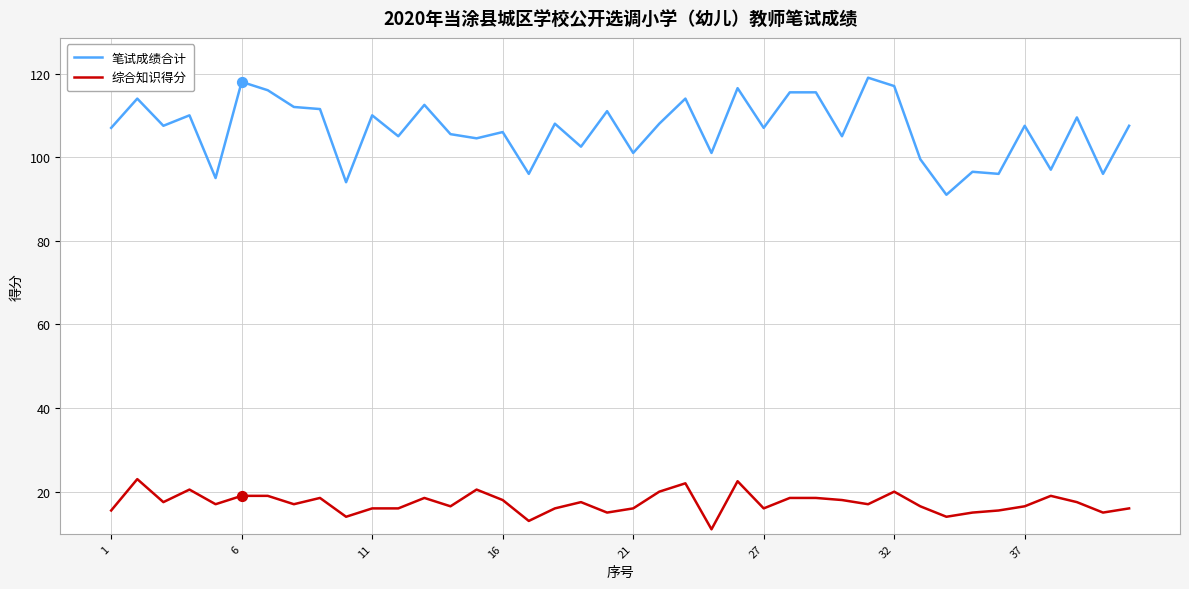

Which series has the largest total across all categories?

笔试成绩合计